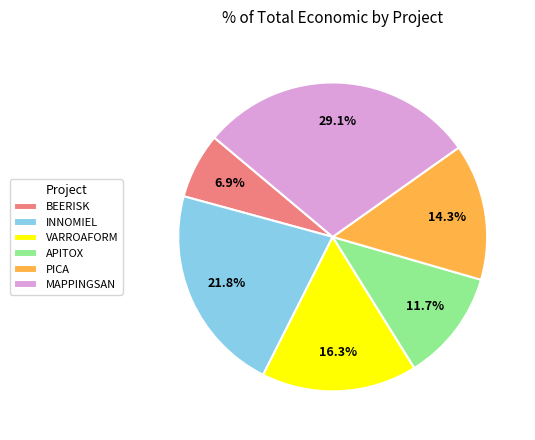

Rank the categories by value from highest to lowest.

MAPPINGSAN, INNOMIEL, VARROAFORM, PICA, APITOX, BEERISK